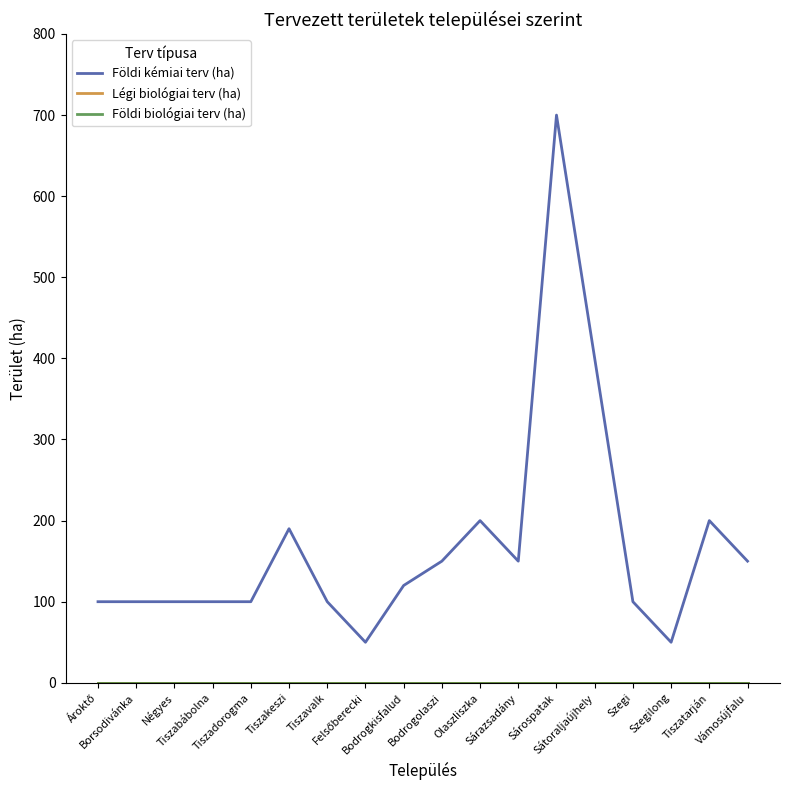

List the series in order of their peak value, lowest first.

Légi biológiai terv (ha), Földi biológiai terv (ha), Földi kémiai terv (ha)